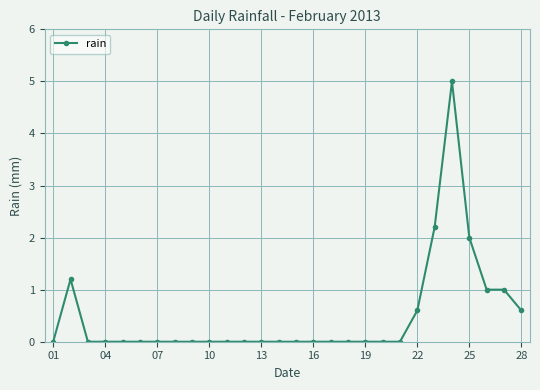

How many lines are shown in the chart?

1